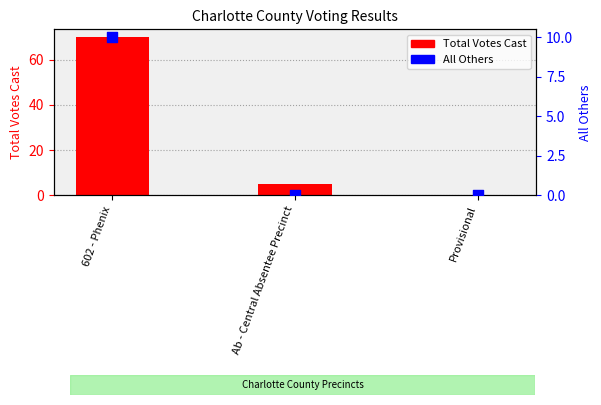

What is the total value across all series at 602 - Phenix?

80